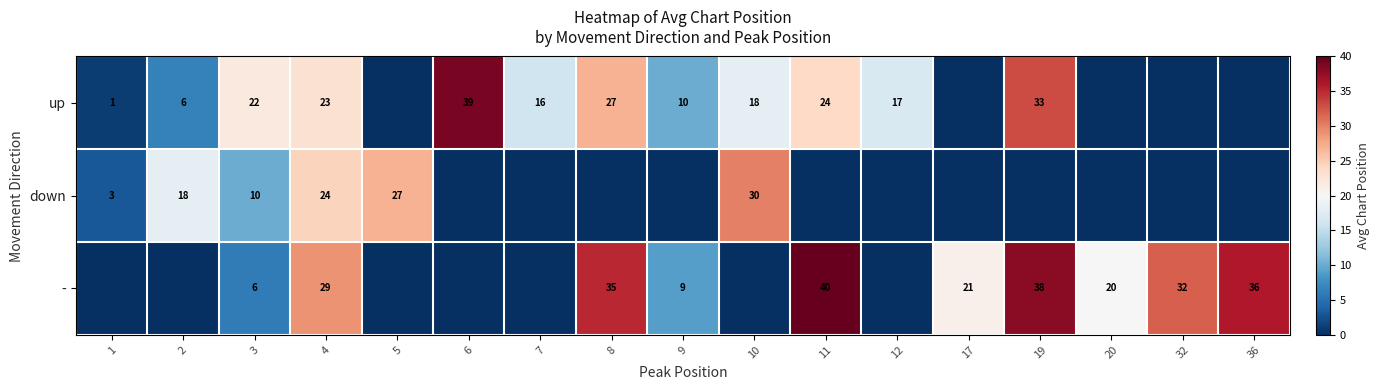

At which label does row_2 first exceed 9?

4